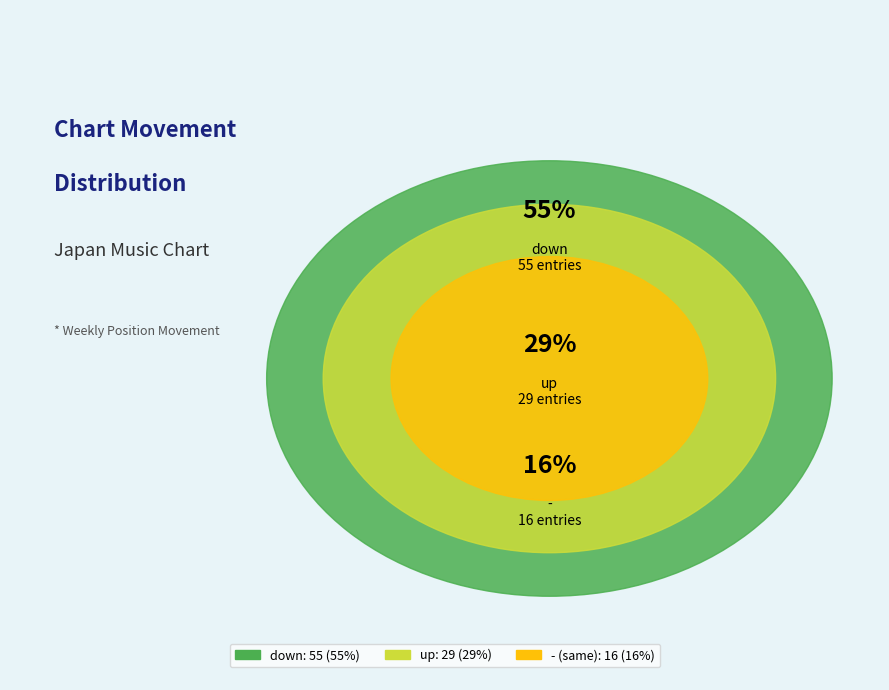

Does any single category account for the majority?

Yes